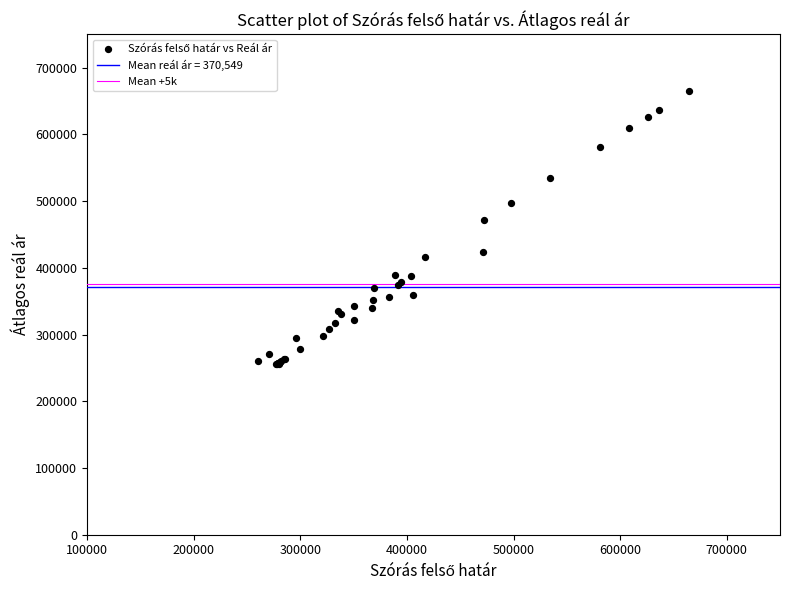

What Y value in the scatter plot is closest to 459950?

472301